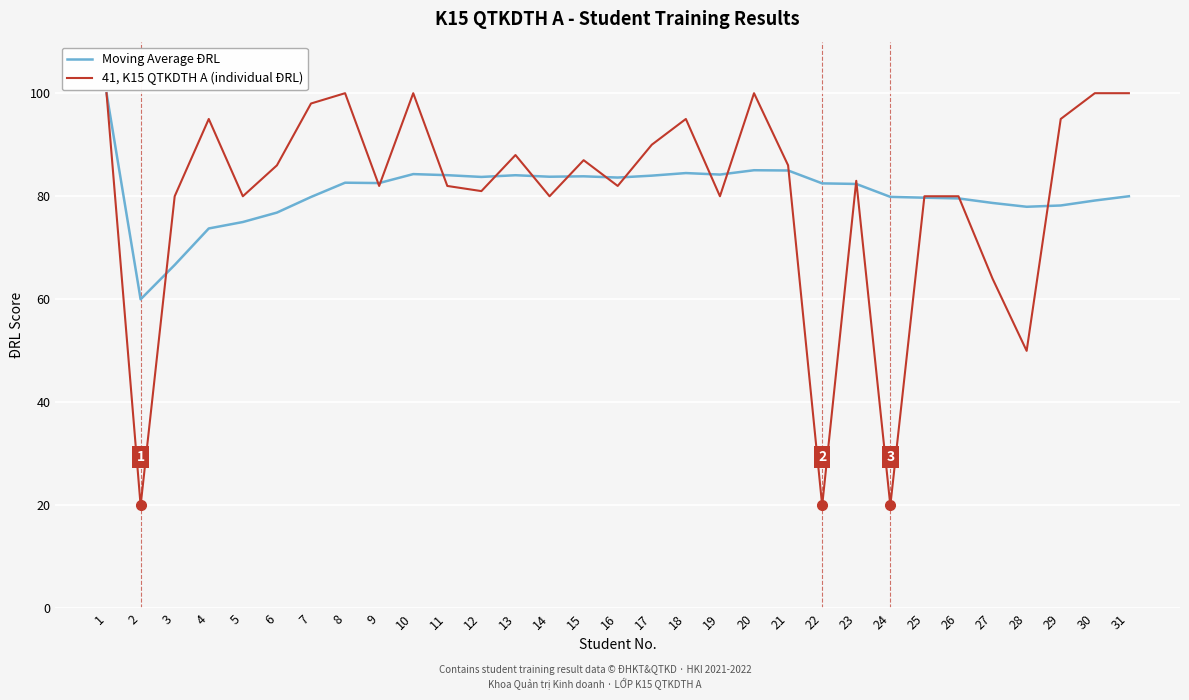

Which series changed the most between 8 and 30?

Moving Average ĐRL